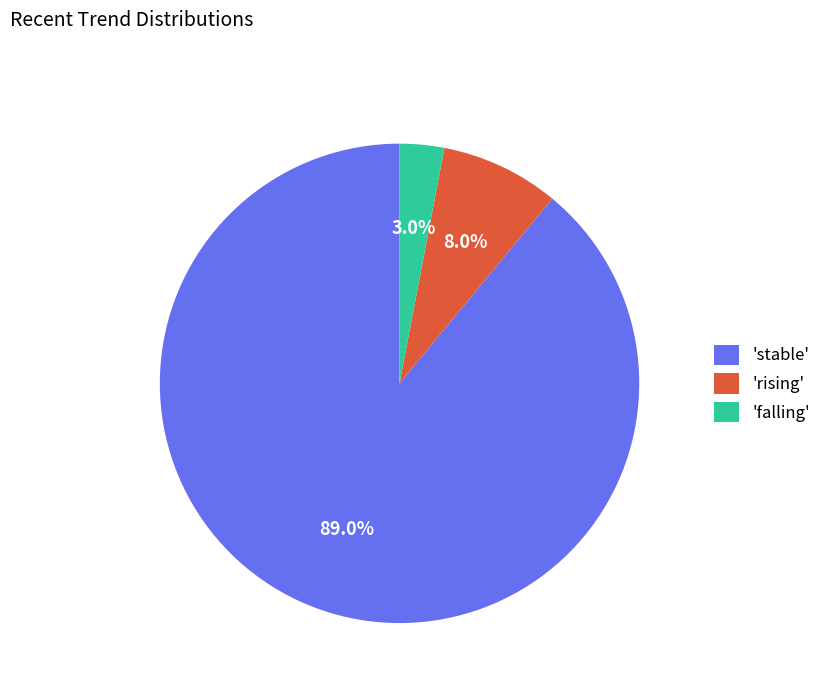

Combined, do 'rising' and 'stable' account for over 50%?

Yes